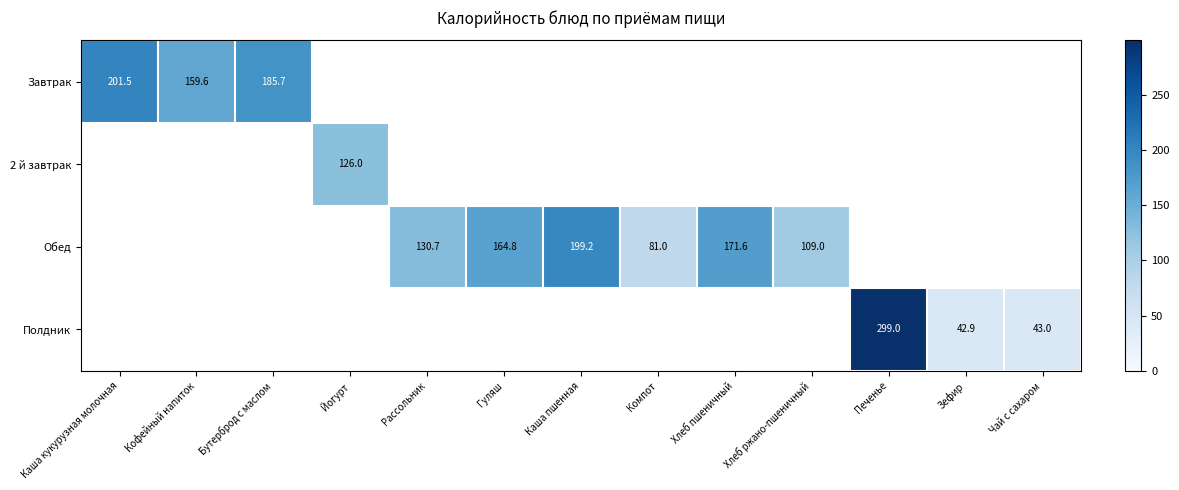

What is the difference between the Полдник values at Зефир and Чай с сахаром?

0.1